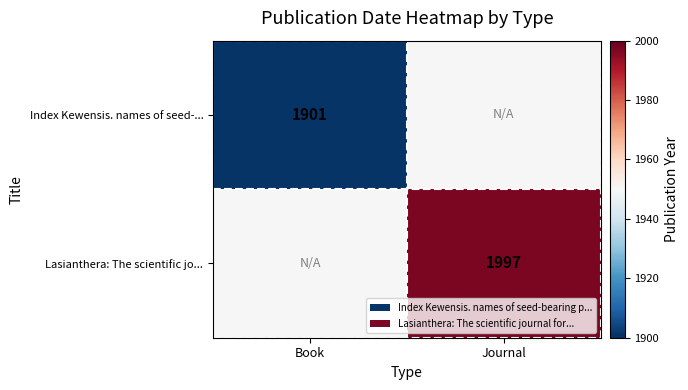

True or false: Index Kewensis. names of seed-... has a value of 680 at Book.

False